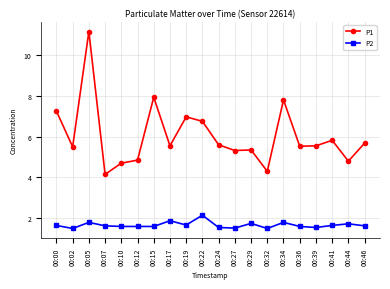

Read the P2 value at 00:32.

1.5